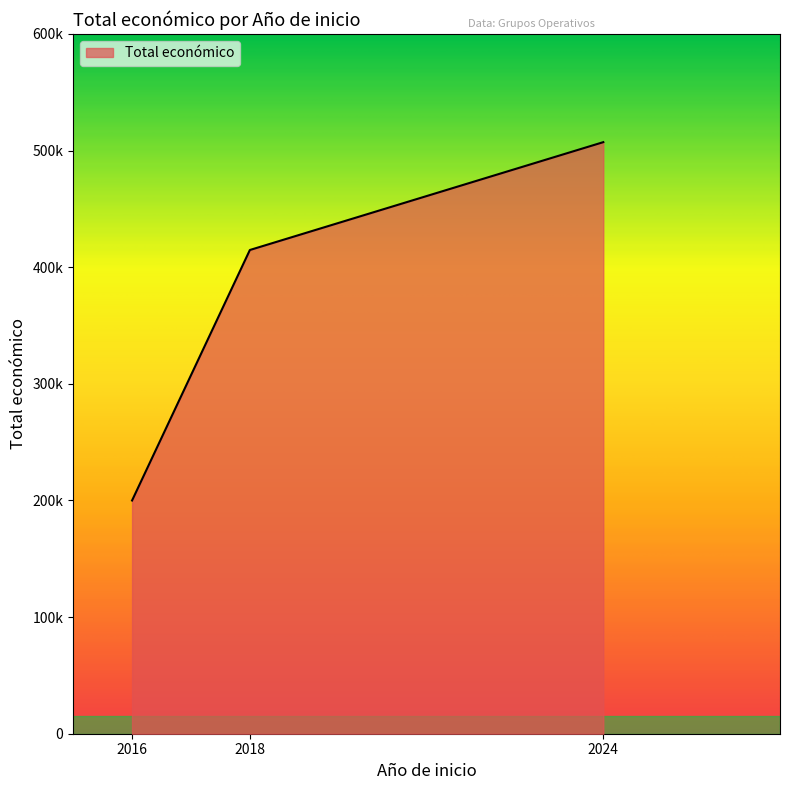

How many values are between 199983 and 507255?

3